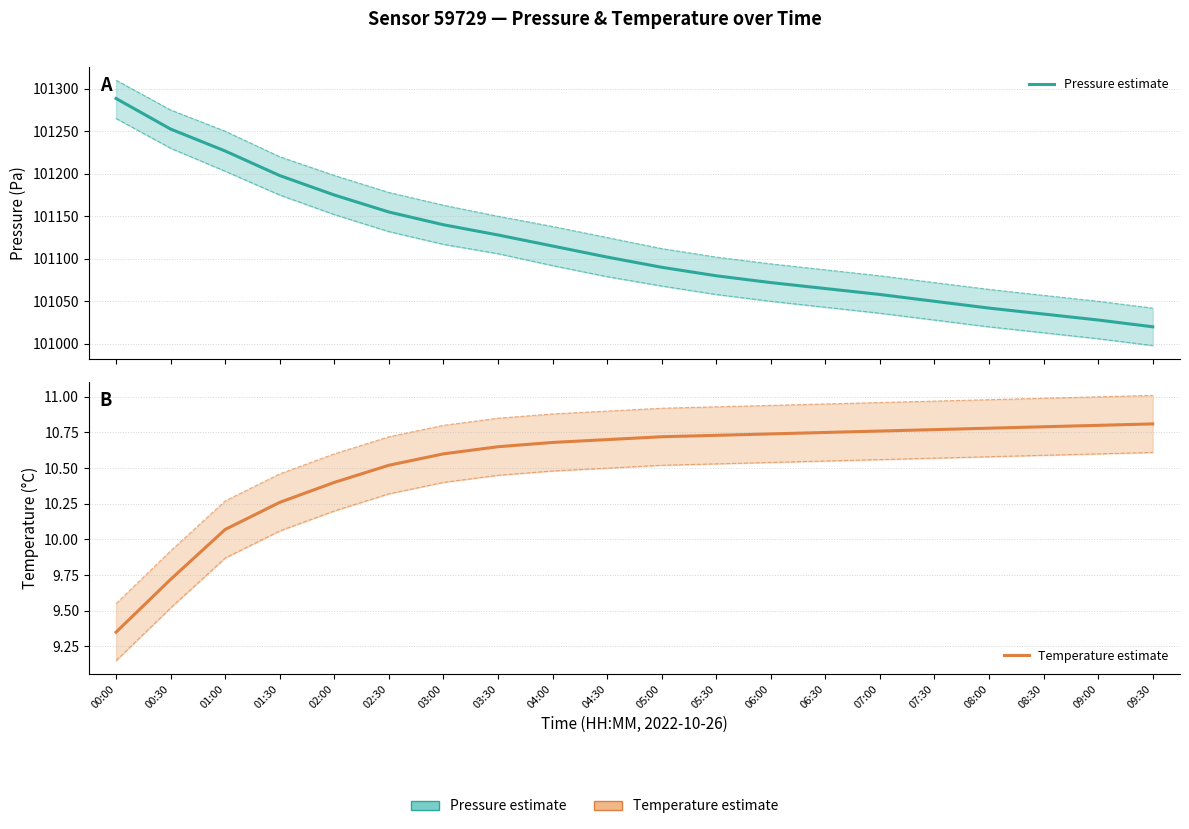

Where is Pressure estimate nearest to the value 101154?

02:30